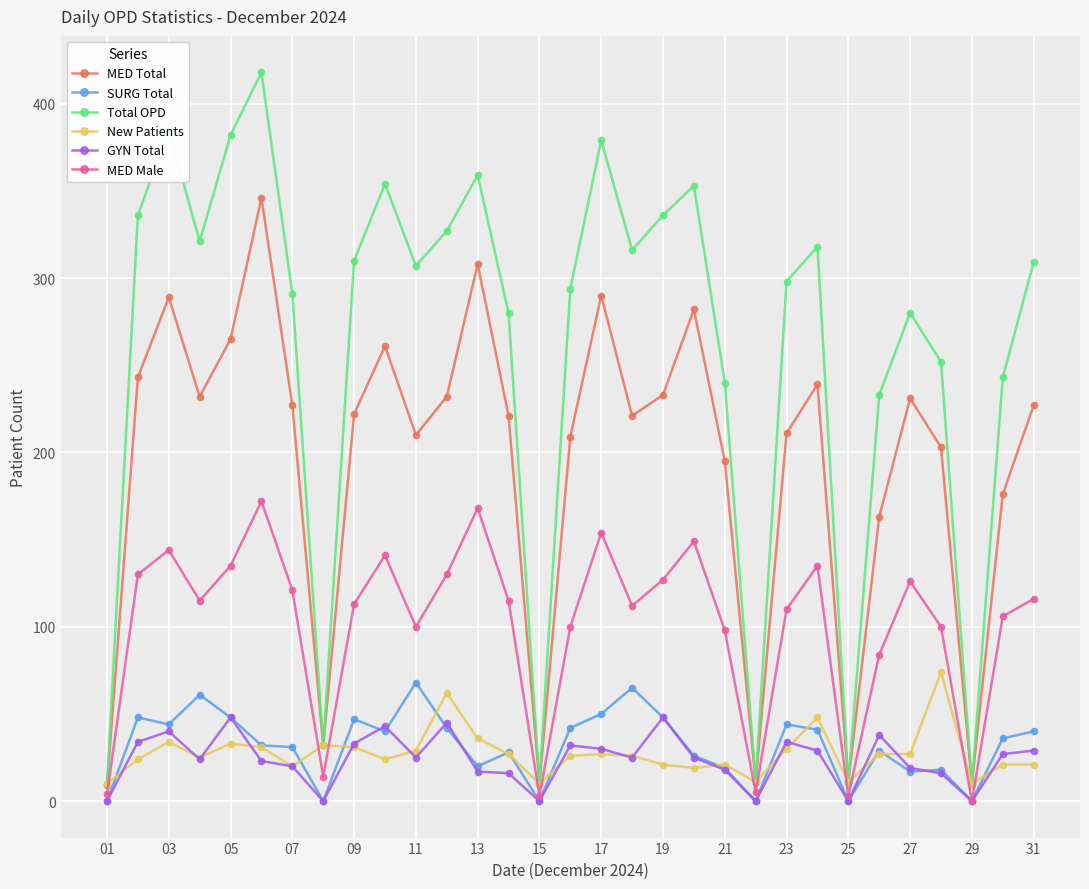

What is the maximum value shown in the chart?

418